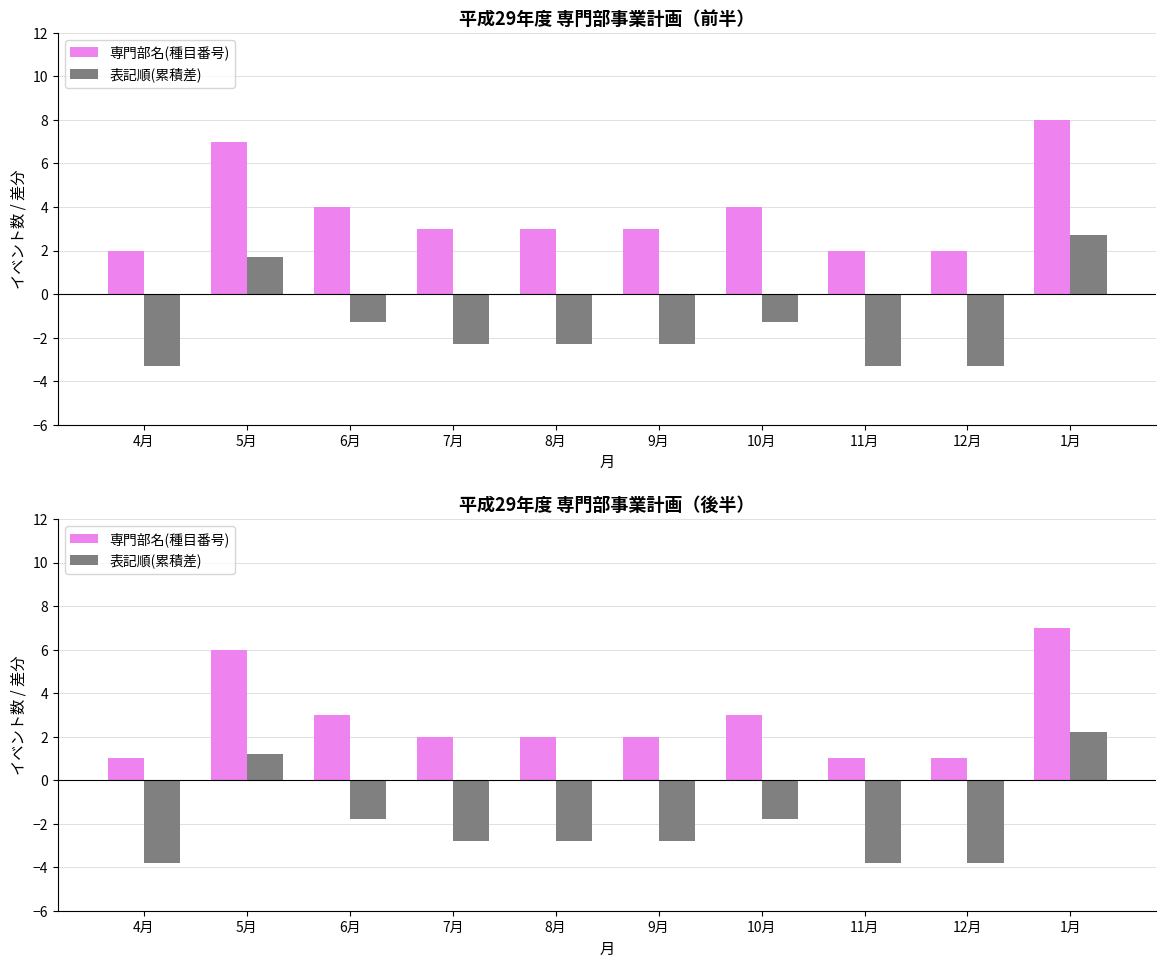

What position from the left is 5月?

2